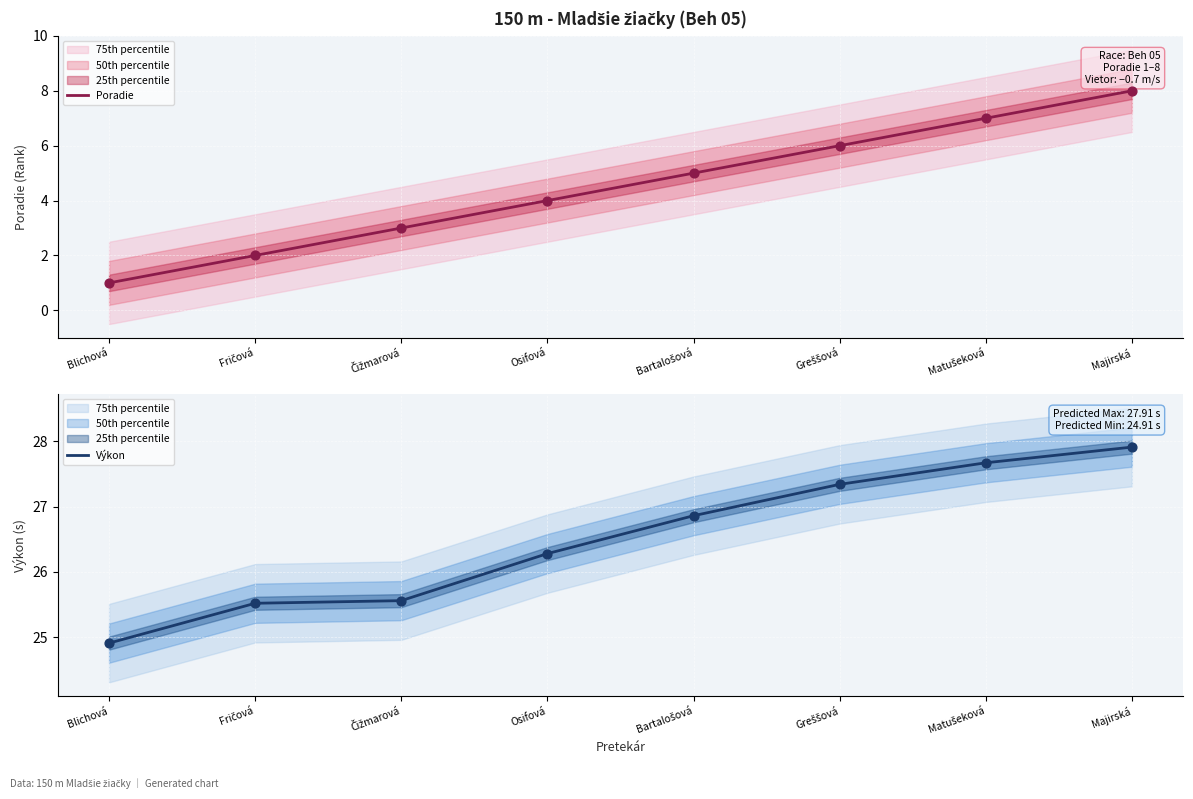

Which series has the largest total across all categories?

Výkon